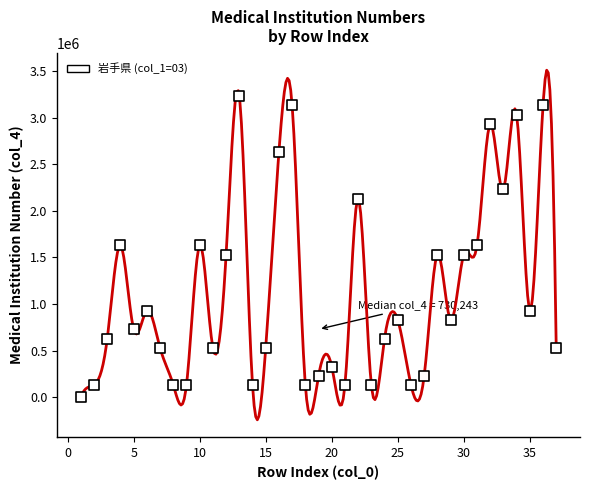

What is the range of X values (max minus min)?

36